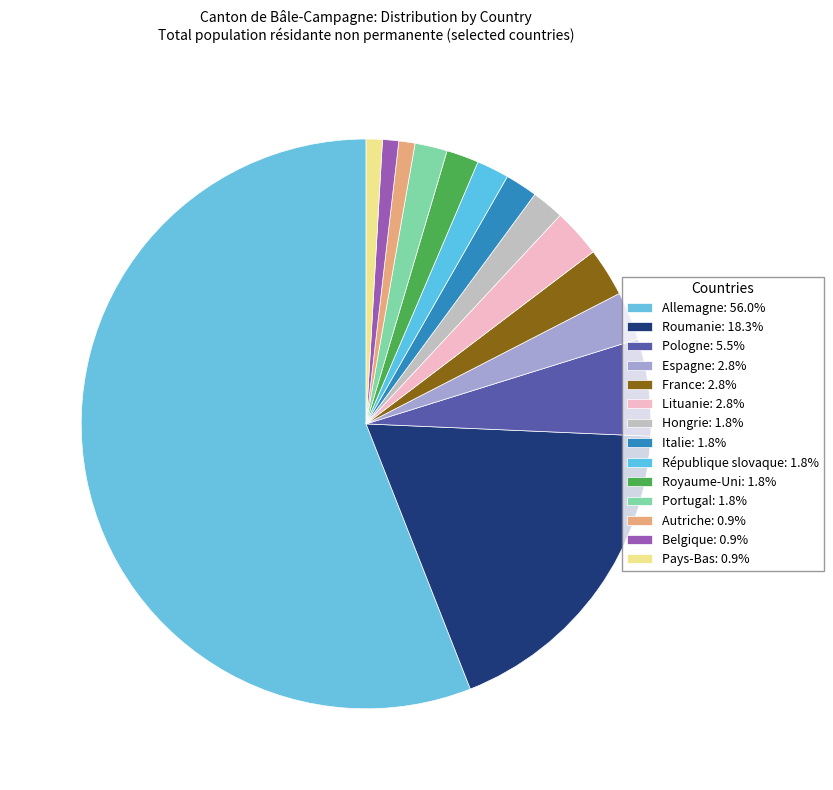

What is the ratio of the value at Belgique to the value at République slovaque?

0.5